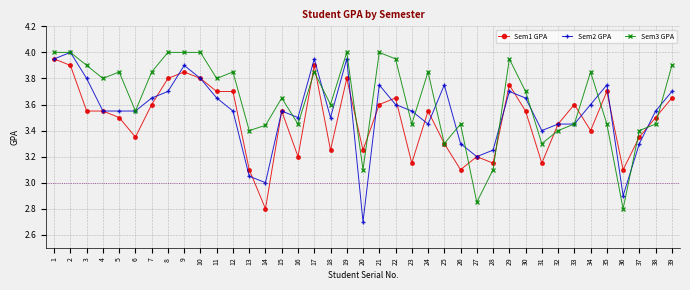

What is the sum of all Sem2 GPA values?

138.2